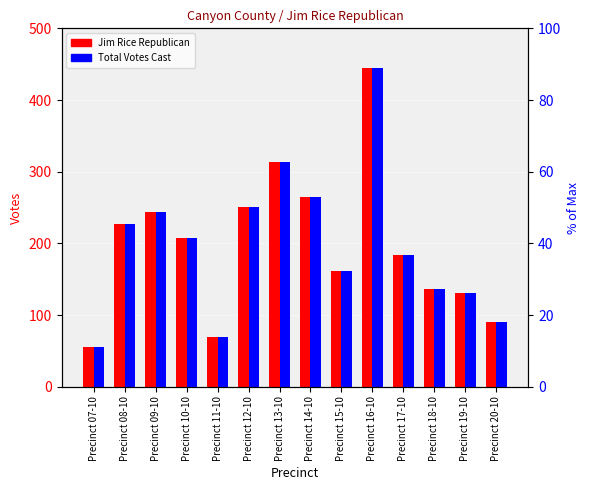

Between Precinct 08-10 and Precinct 14-10, which series saw the biggest shift?

Jim Rice Republican